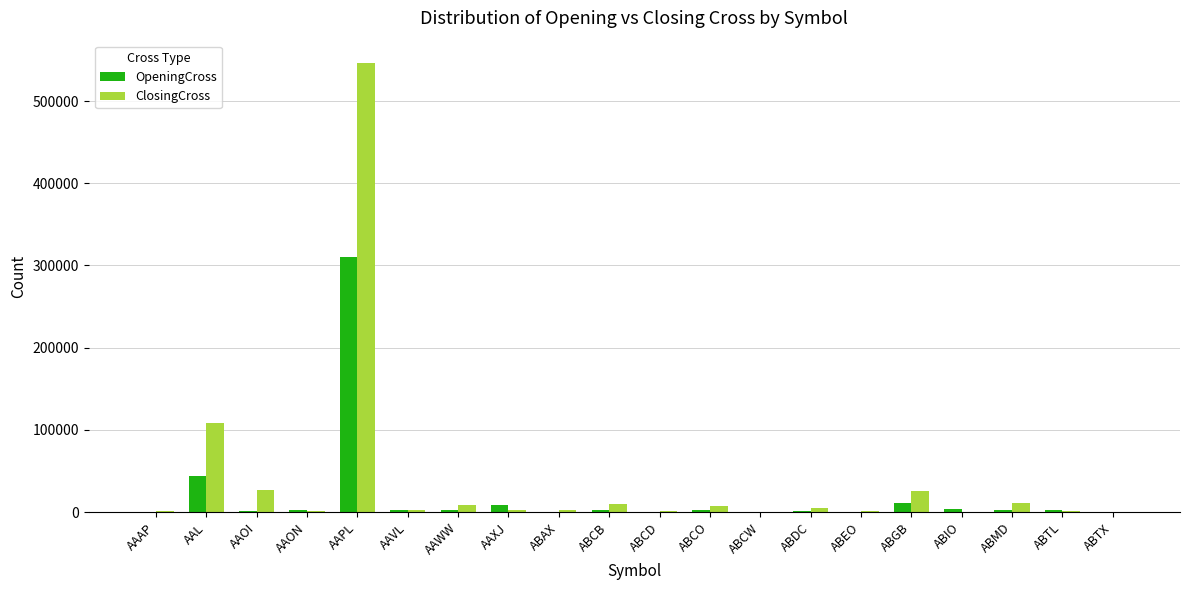

Between AAWW and ABCW, which series saw the biggest shift?

ClosingCross